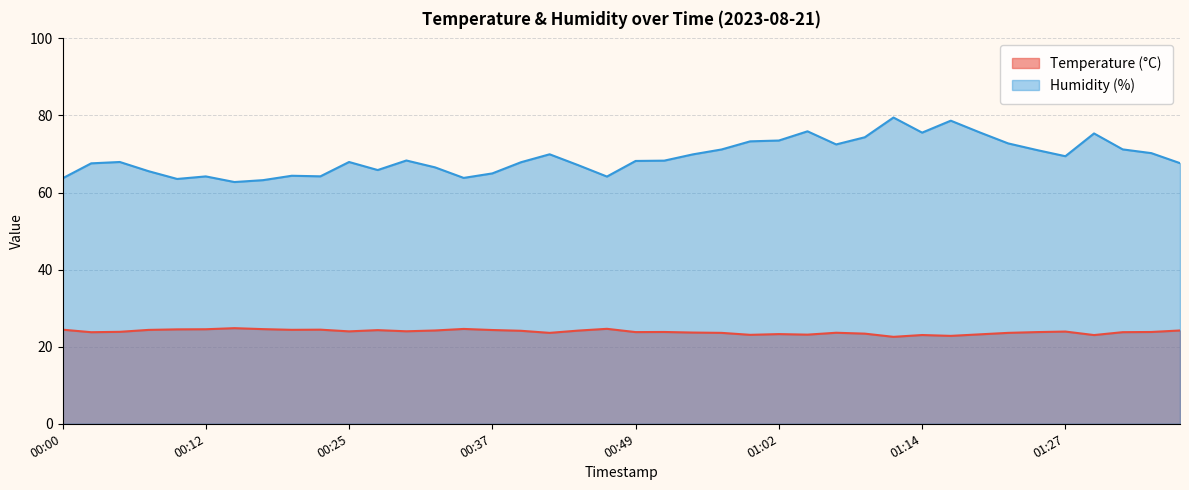

How many data points in Humidity (%) are above 68?

21